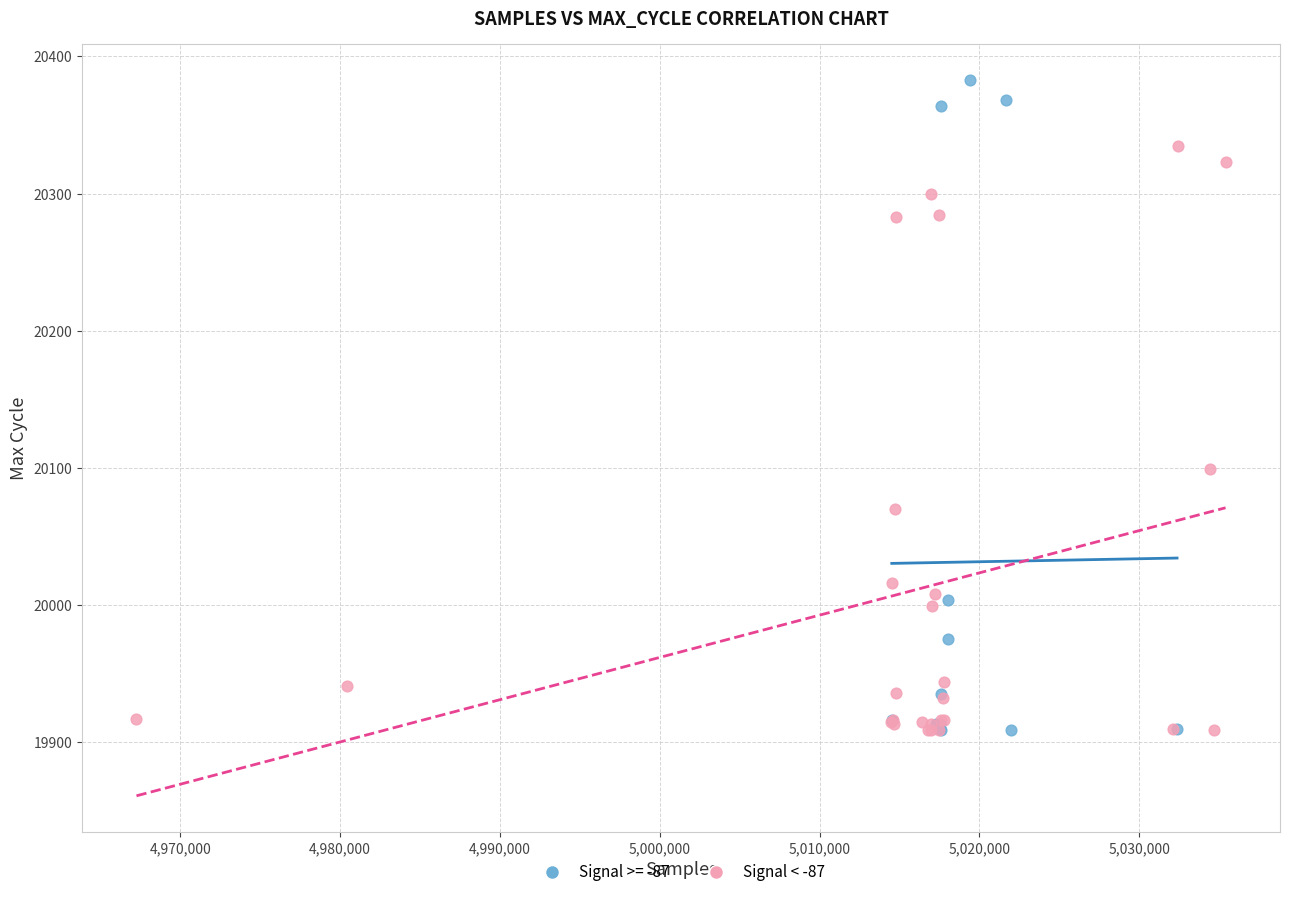

Which series has the widest spread of Y values?

Signal >= -87